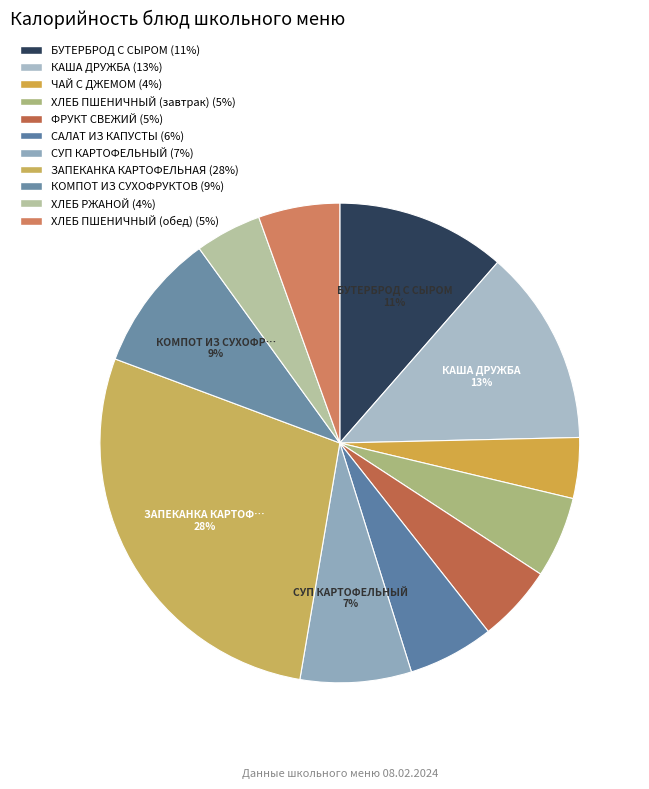

To the nearest percent, what is the average slice percentage?

9%